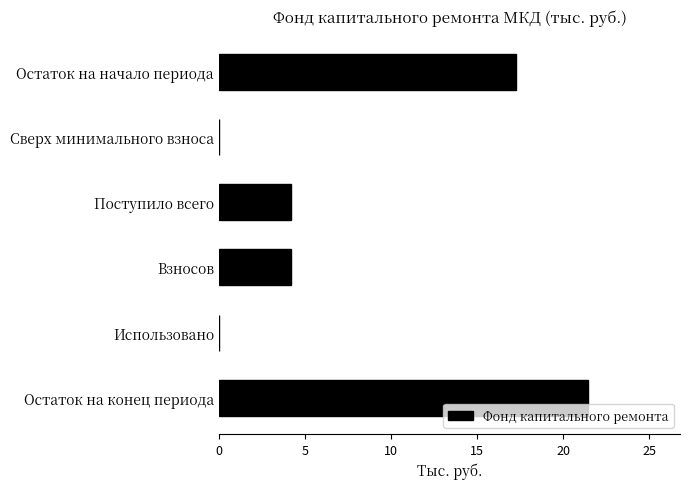

The chart shows a value of 4.2 at Взносов. True or false?

True